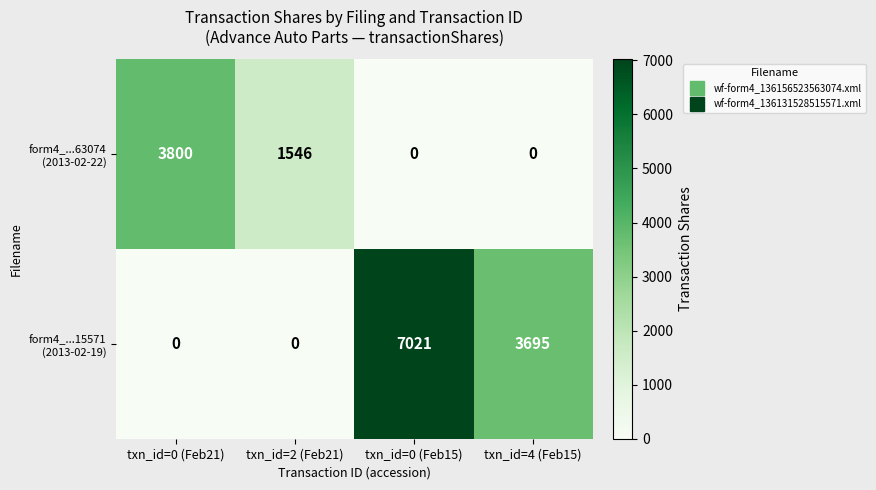

At which category is the sum across all series the highest?

txn_id=0 (Feb15)